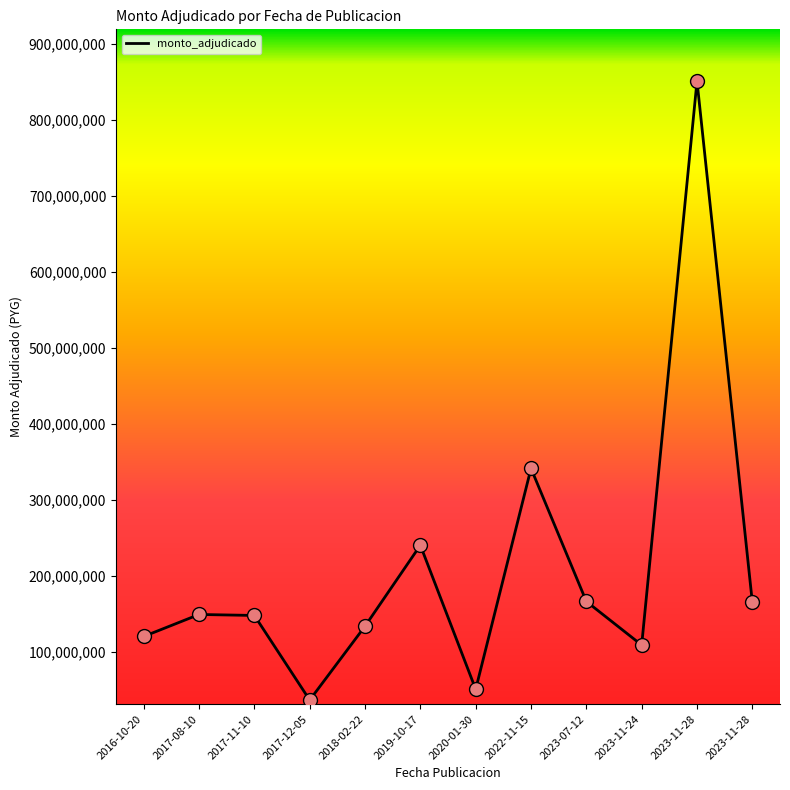

How many lines are shown in the chart?

1